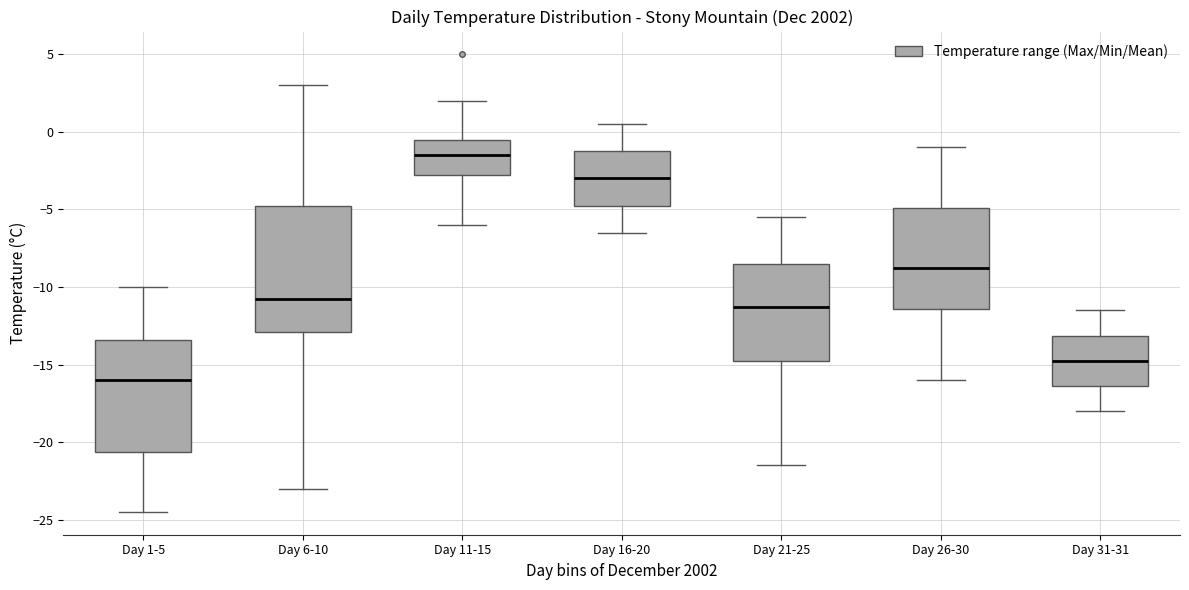

Which box is the tallest, from its lower edge to its upper edge?

Day 6-10